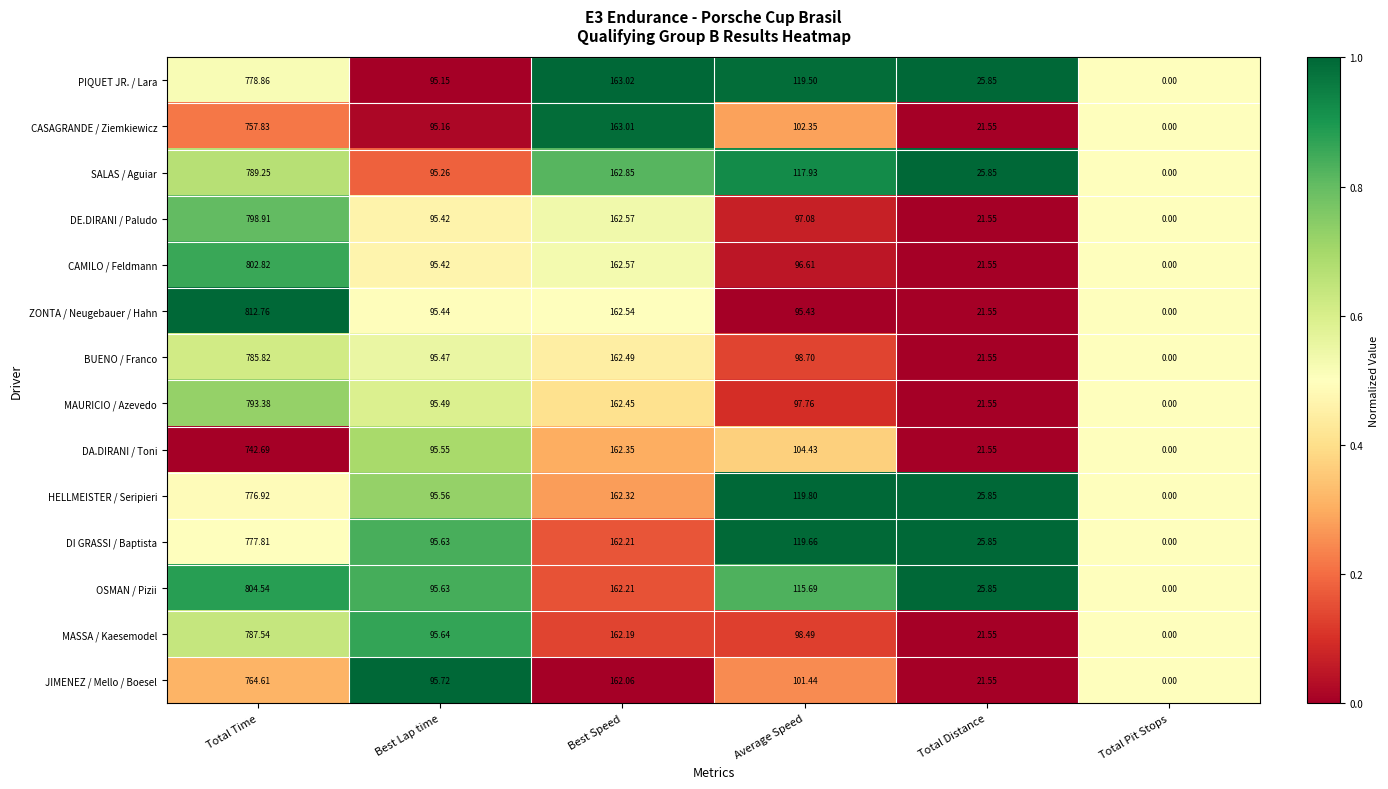

How many distinct data groups are displayed?

14